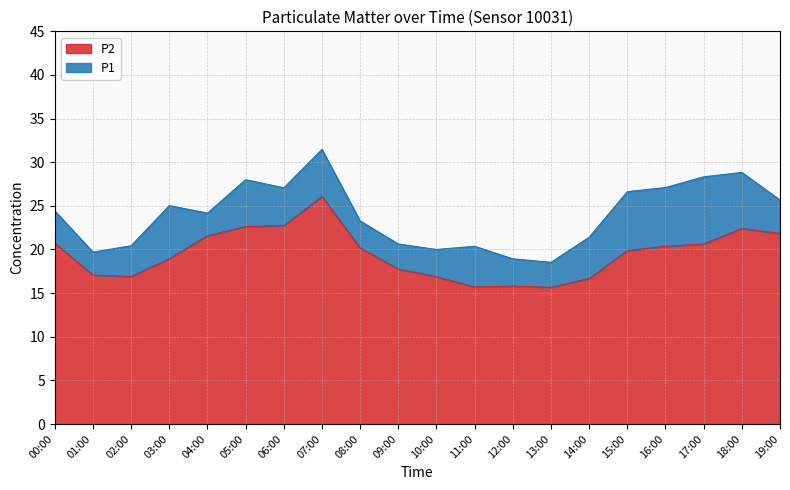

What is the minimum value shown in the chart?

15.7